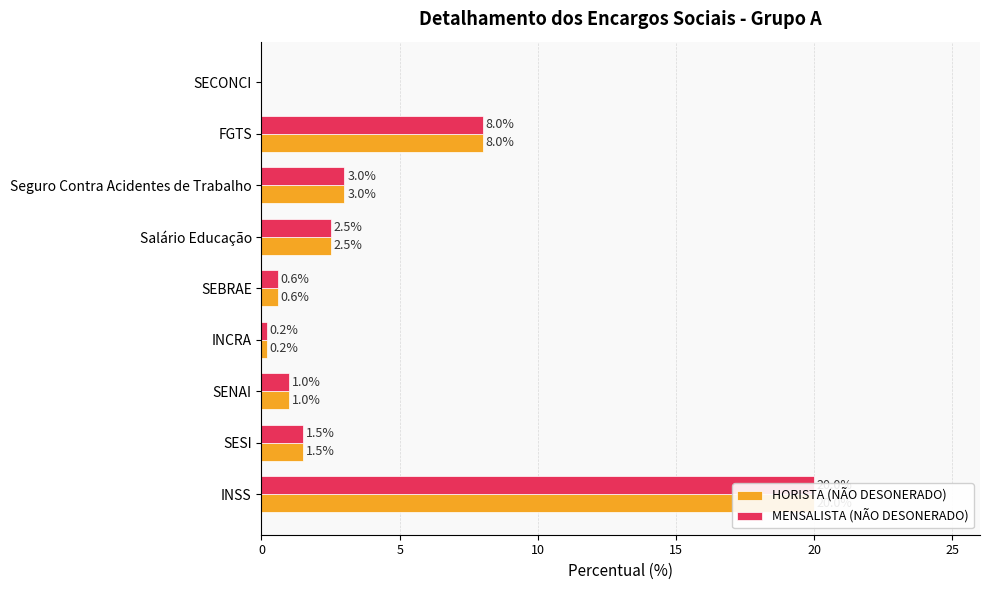

How many values in the MENSALISTA (NÃO DESONERADO) series exceed 1?

5